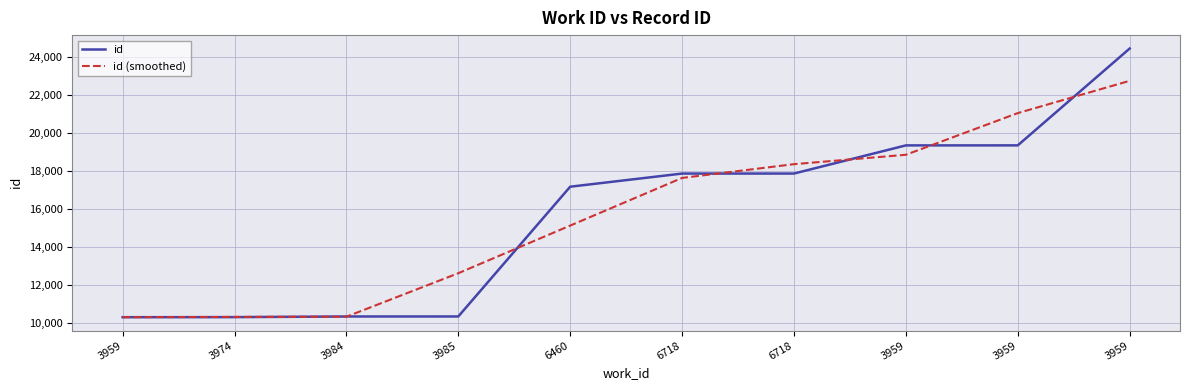

Reading left to right, extract all data points from this chart.

id: 10312.0	10315.0	10349.0	10350.0	17182.0	17874.0	17875.0	19357.0	19358.0	24456.0
id (smoothed): 10313.0	10325.3	10338.0	12627.0	15135.3	17643.7	18368.7	18863.3	21057.0	22756.7